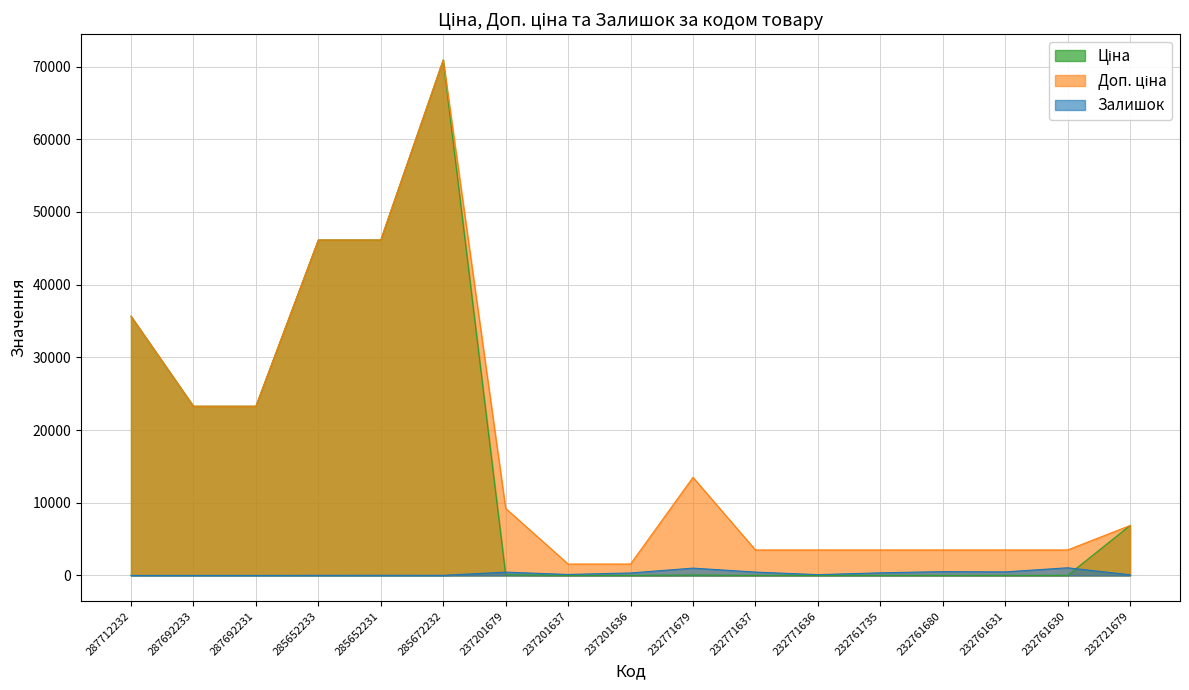

True or false: Ціна and Доп. ціна cross at least once.

False